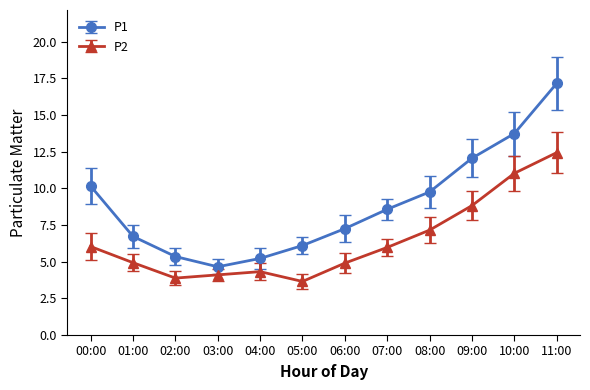

Count the number of categories in the chart.

12